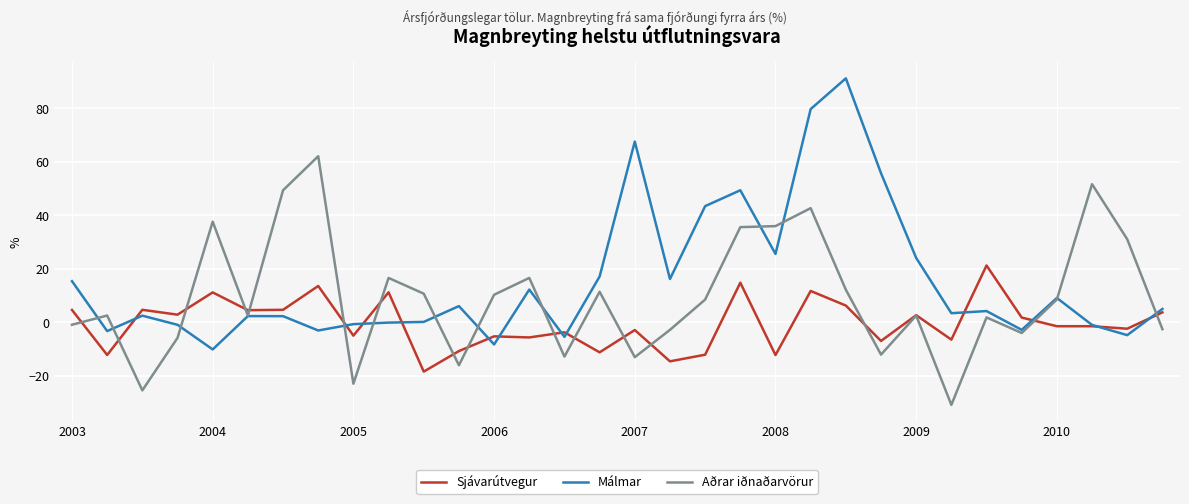

What is the highest value of the Sjávarútvegur series?

21.2